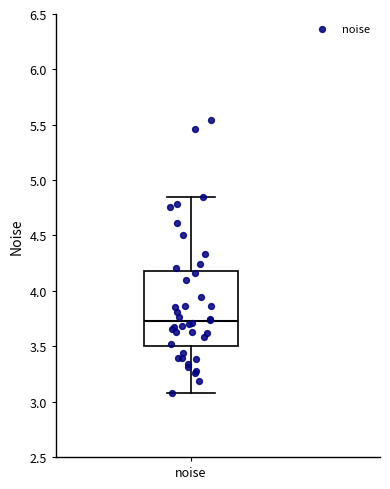

Where is the upper edge of the box for noise on the y-axis? The values are not printed on the chart, so give them approximately, as read against the axis.

4.20